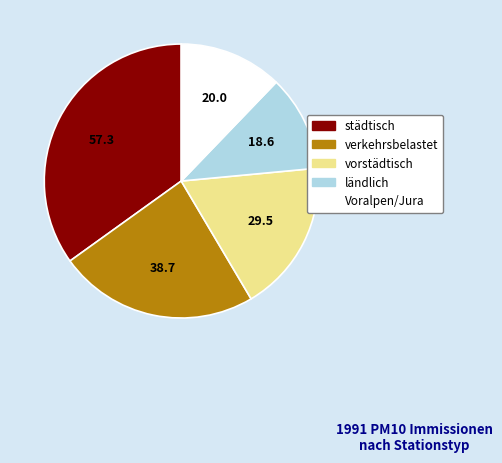

What is the ratio of the value at verkehrsbelastet to the value at ländlich?

2.1